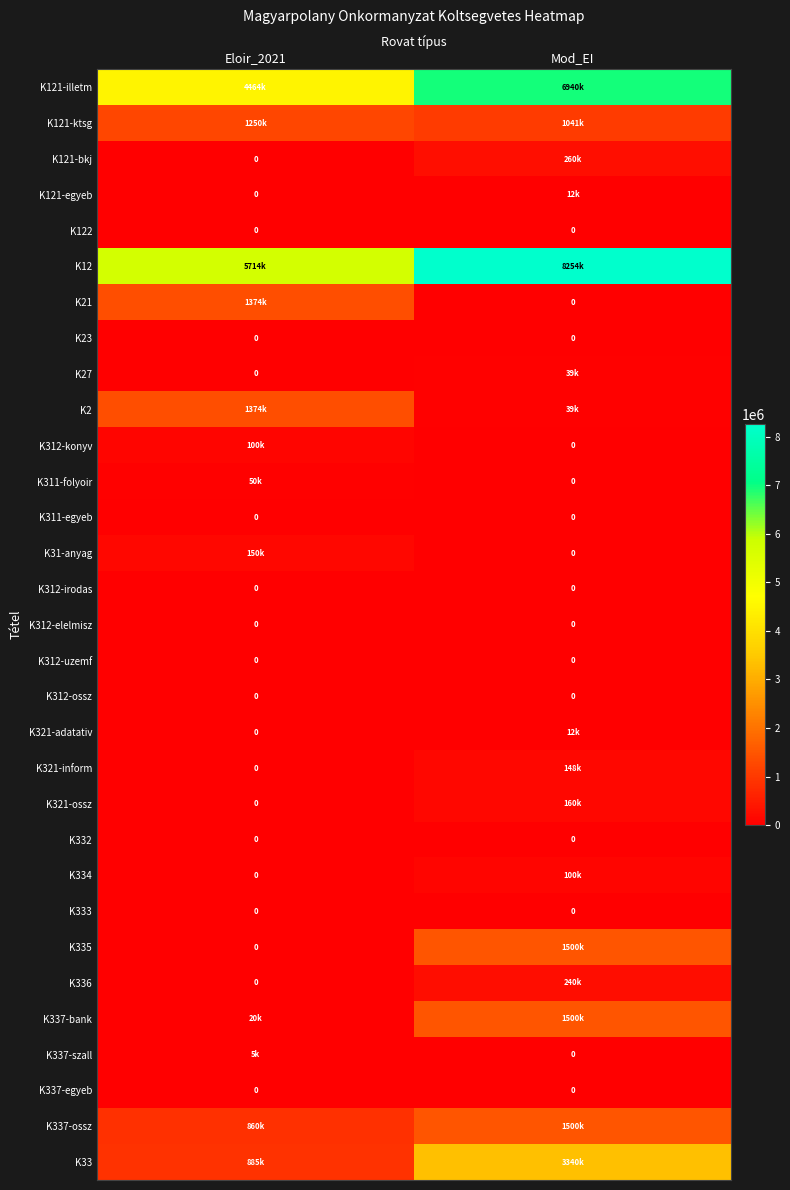

True or false: K337-egyeb has a value of 0 at Mod_EI.

True